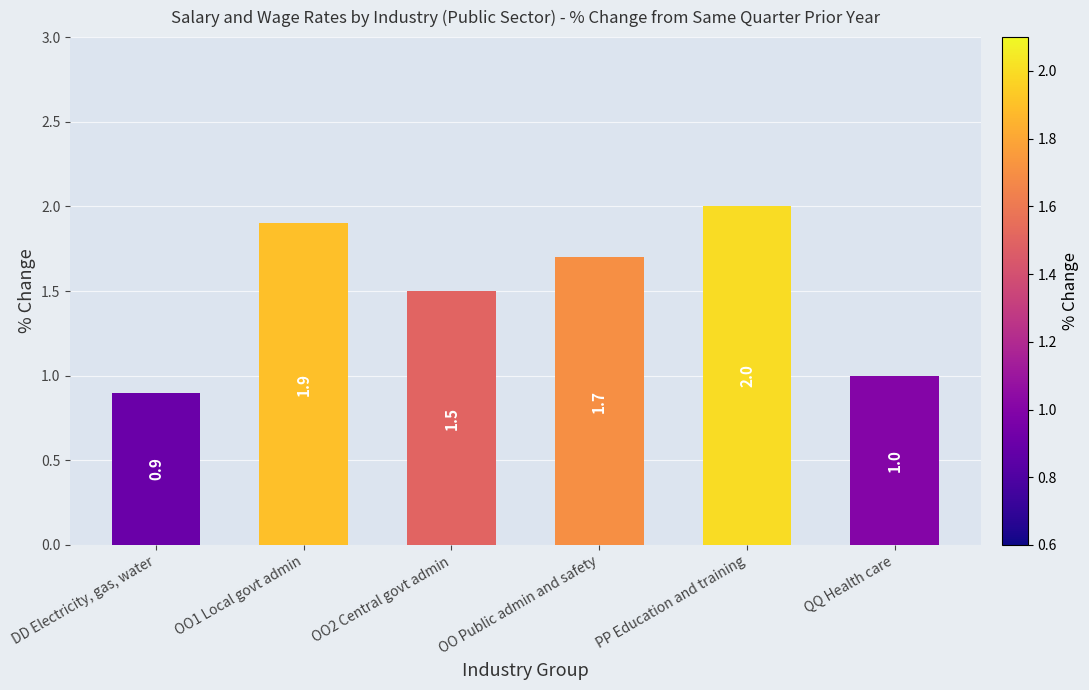

Is it true that the value at PP Education and training is 2.0?

True